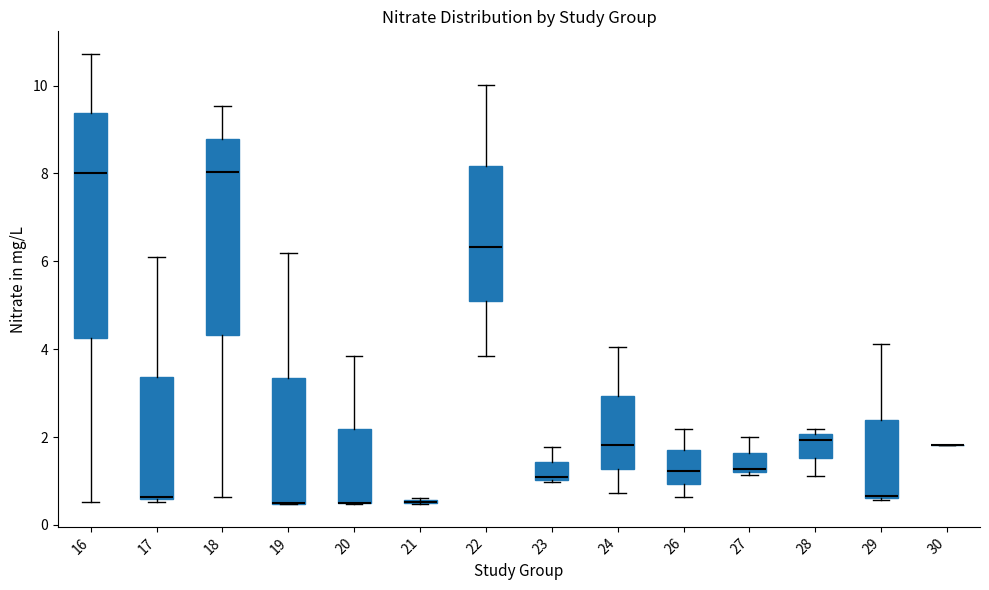

Reading left to right, read every box against the y-axis: the position of its median line, the range the box covers, and the ends of its whiskers. The values are not printed on the chart, so give them approximately, as read against the axis.

16: median 8.0, box 4.2 to 9.4, whiskers 0.6 to 10.8
17: median 0.6, box 0.6 to 3.4, whiskers 0.6 to 6.2
18: median 8.0, box 4.4 to 8.8, whiskers 0.6 to 9.6
19: median 0.4 (drawn on the box's lower edge), box 0.4 to 3.4, whiskers 0.4 to 6.2
20: median 0.6 (drawn on the box's lower edge), box 0.4 to 2.2, whiskers 0.4 to 3.8
21: box collapsed to a line at 0.6, whiskers 0.4 to 0.6
22: median 6.4, box 5.0 to 8.2, whiskers 3.8 to 10.0
23: median 1.0, box 1.0 to 1.4, whiskers 1.0 to 1.8
24: median 1.8, box 1.2 to 3.0, whiskers 0.8 to 4.0
26: median 1.2, box 1.0 to 1.8, whiskers 0.6 to 2.2
27: median 1.2 (just above the box's lower edge), box 1.2 to 1.6, whiskers 1.2 (just below the box's lower edge) to 2.0
28: median 2.0 (just below the box's upper edge), box 1.6 to 2.0, whiskers 1.2 to 2.2
29: median 0.6 (drawn on the box's lower edge), box 0.6 to 2.4, whiskers 0.6 to 4.2
30: box collapsed to a line at 1.8, whiskers 1.8 to 1.8